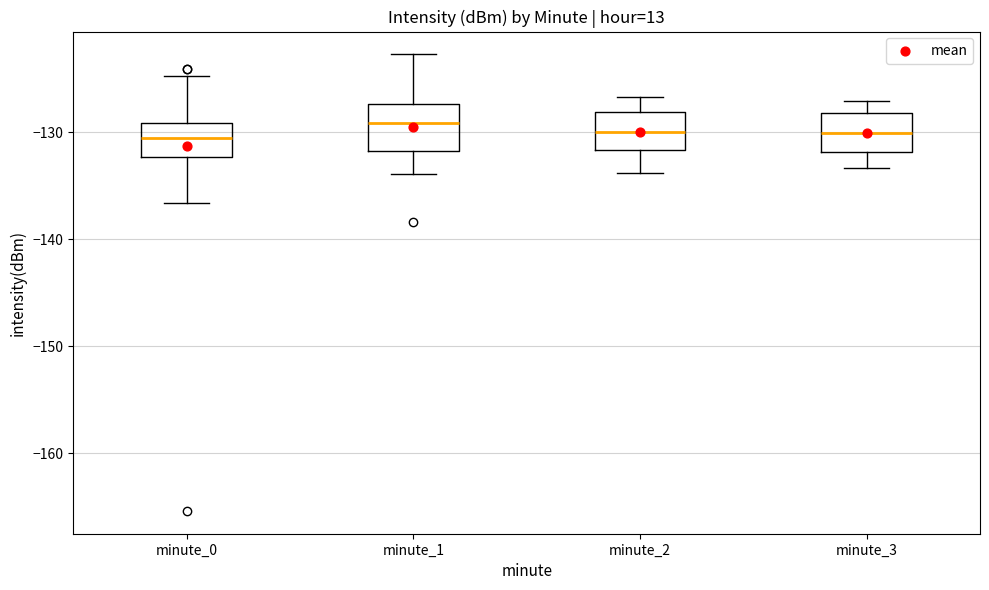

Reading left to right, transcribe this box plot: for each box, give where its median line is, the range the box spans, and where its two whiskers end, as read against the y-axis. The values are not printed on the chart, so give them approximately, as read against the axis.

minute_0: median -131, box -132 to -129, whiskers -137 to -125
minute_1: median -129, box -132 to -127, whiskers -134 to -123
minute_2: median -130, box -132 to -128, whiskers -134 to -127
minute_3: median -130, box -132 to -128, whiskers -133 to -127